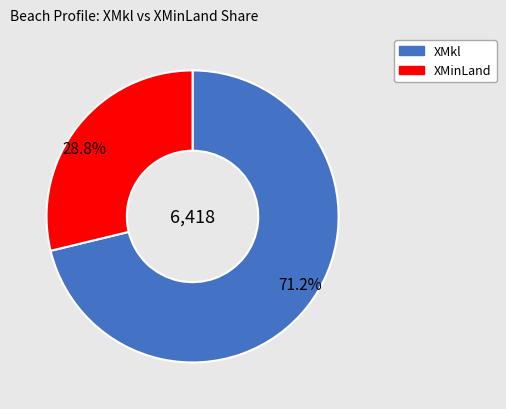

How many slices are in this pie chart?

2